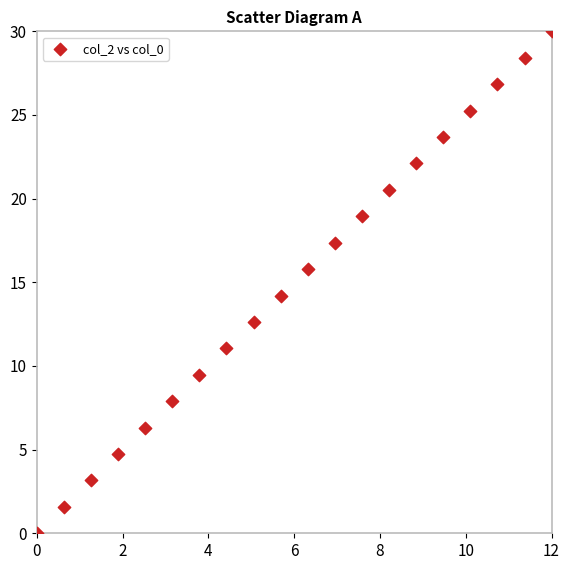

What is the range of Y values (max minus min)?

30.0